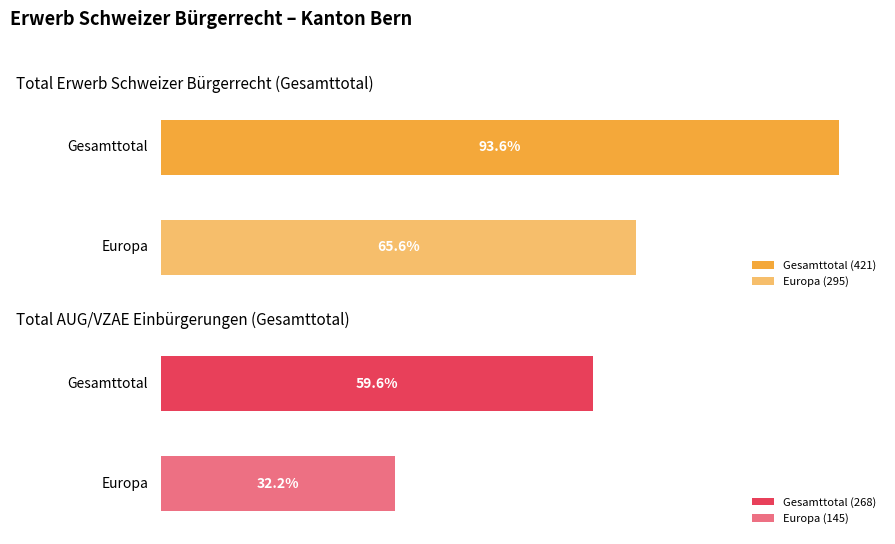

At which category does the chart reach its minimum across all series?

Europa